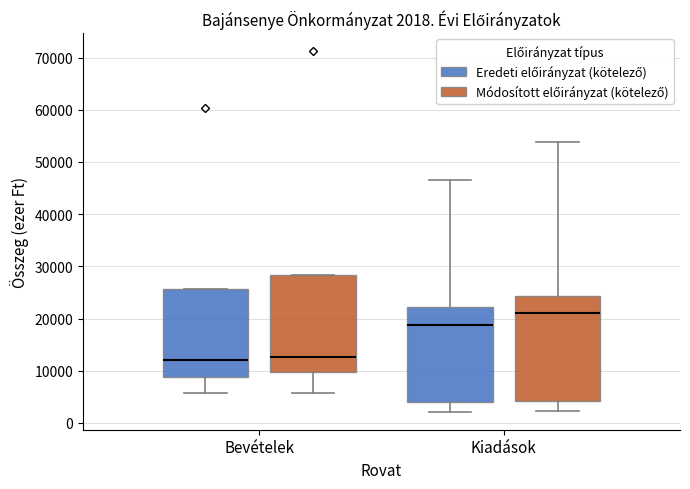

Which box is the tallest, from its lower edge to its upper edge?

Kiadások (Módosított előirányzat (kötelező))